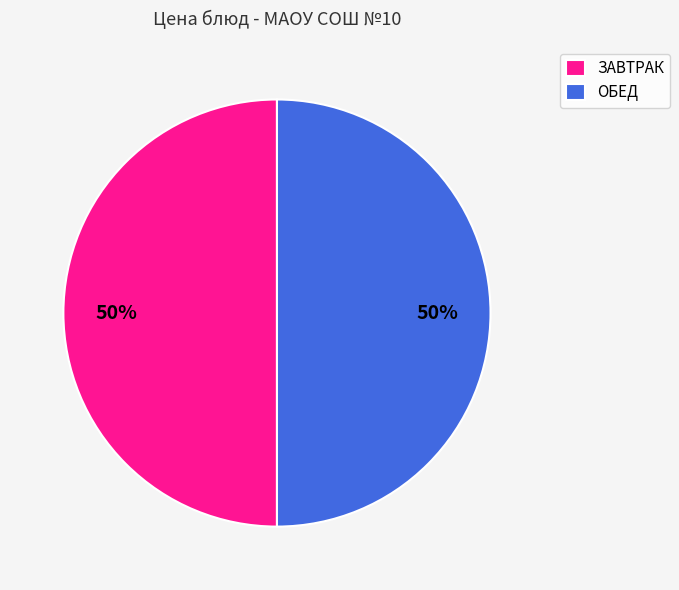

To the nearest percent, what is the average slice percentage?

50%